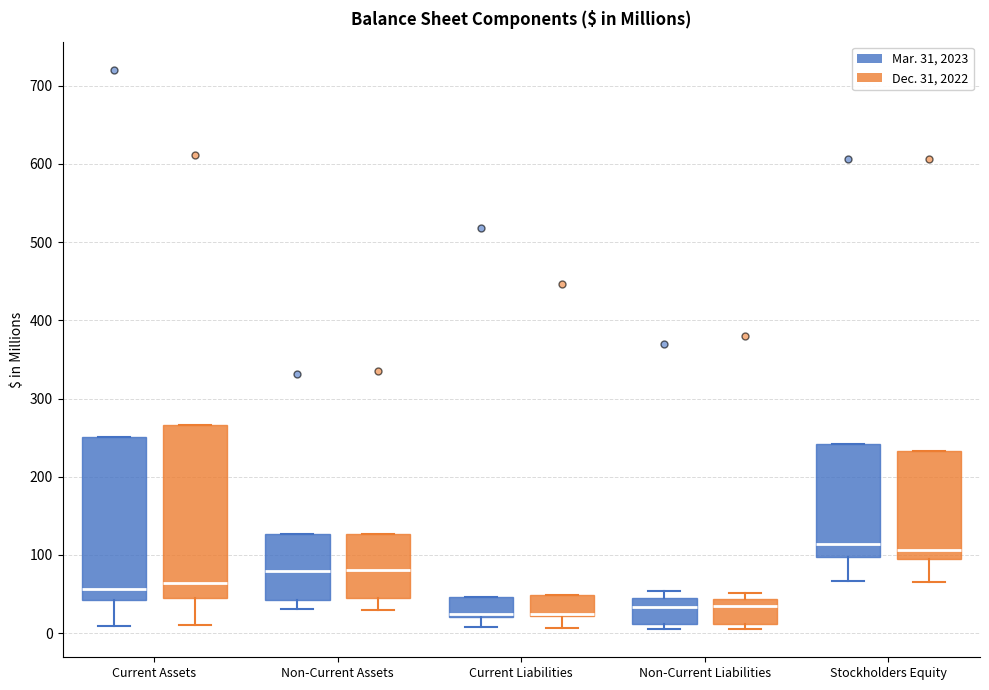

Reading left to right, transcribe this box plot: for each box, give where its median line is, the range the box spans, and where its two whiskers end, as read against the y-axis. The values are not printed on the chart, so give them approximately, as read against the axis.

Current Assets (Mar. 31, 2023): median 60, box 40 to 250, whiskers 10 to 250
Current Assets (Dec. 31, 2022): median 60, box 50 to 270, whiskers 10 to 270
Non-Current Assets (Mar. 31, 2023): median 80, box 40 to 130, whiskers 30 to 130
Non-Current Assets (Dec. 31, 2022): median 80, box 50 to 130, whiskers 30 to 130
Current Liabilities (Mar. 31, 2023): median 20 (drawn on the box's lower edge), box 20 to 50, whiskers 10 to 50
Current Liabilities (Dec. 31, 2022): median 20 (drawn on the box's lower edge), box 20 to 50, whiskers 10 to 50
Non-Current Liabilities (Mar. 31, 2023): median 30, box 10 to 50, whiskers 0 to 50 (just above the box's upper edge)
Non-Current Liabilities (Dec. 31, 2022): median 30, box 10 to 40, whiskers 0 to 50
Stockholders Equity (Mar. 31, 2023): median 110, box 100 to 240, whiskers 70 to 240
Stockholders Equity (Dec. 31, 2022): median 110, box 90 to 230, whiskers 70 to 230